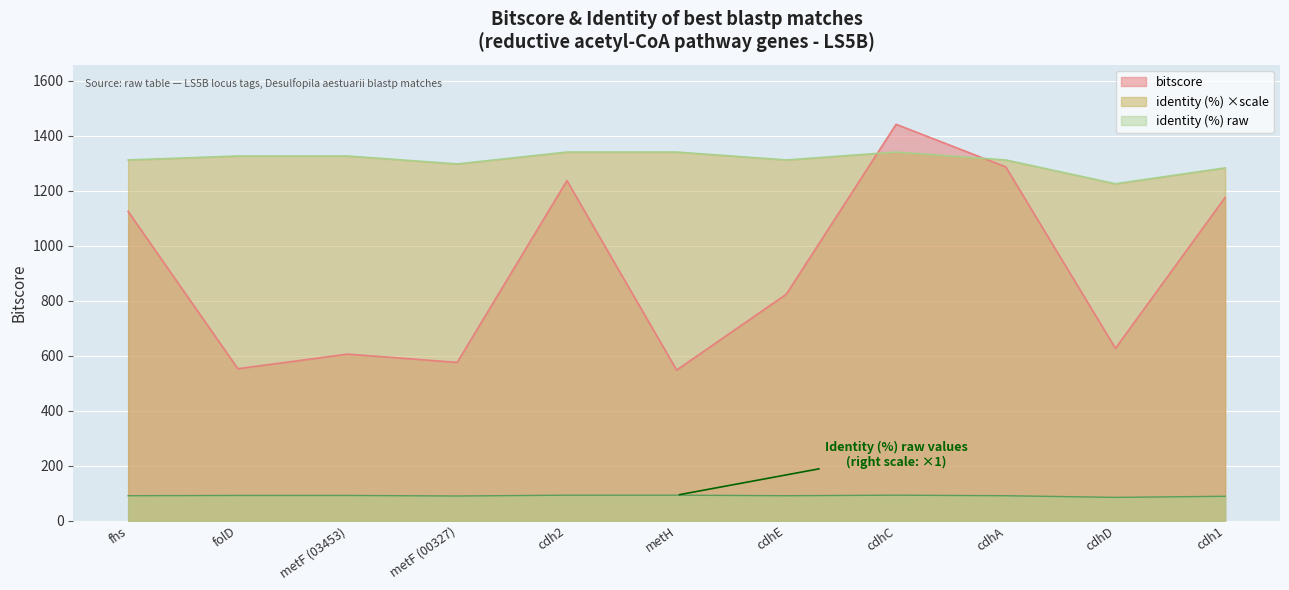

What is the value of the bitscore point at the 5th from the left?

1237